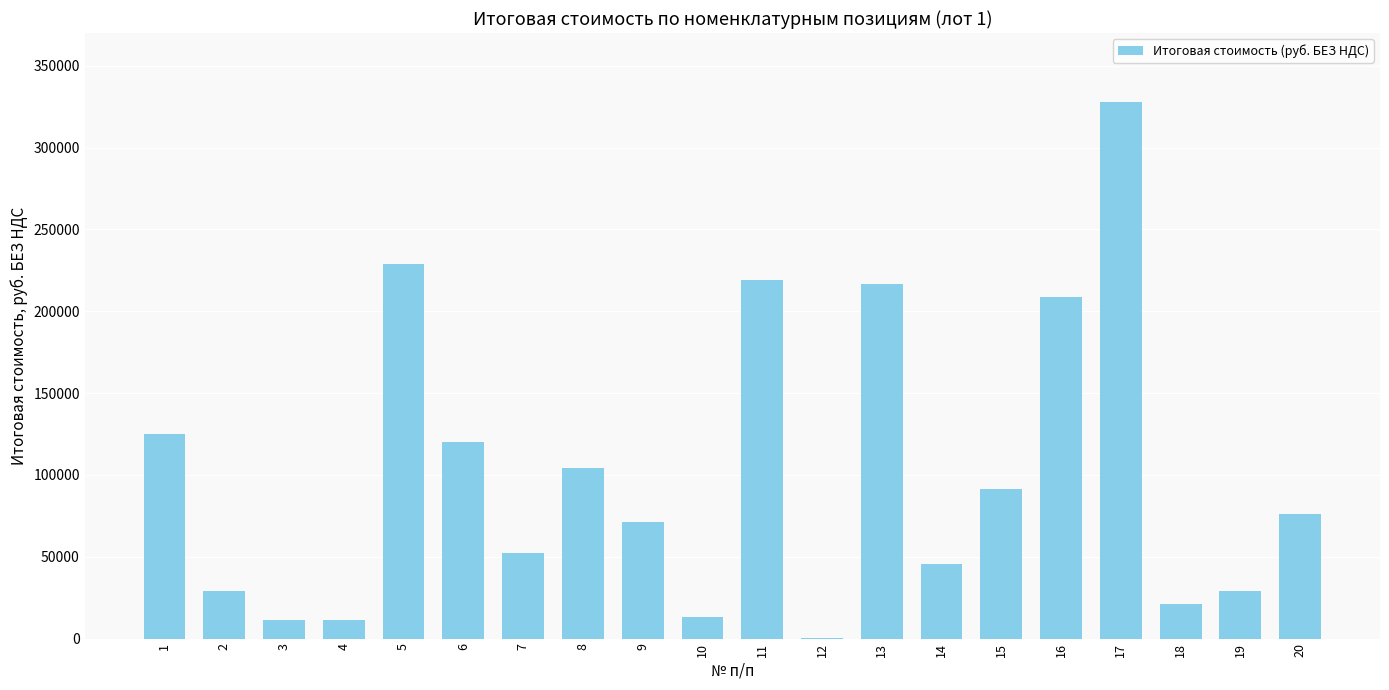

True or false: the data shows 460195.3 at 17.

False